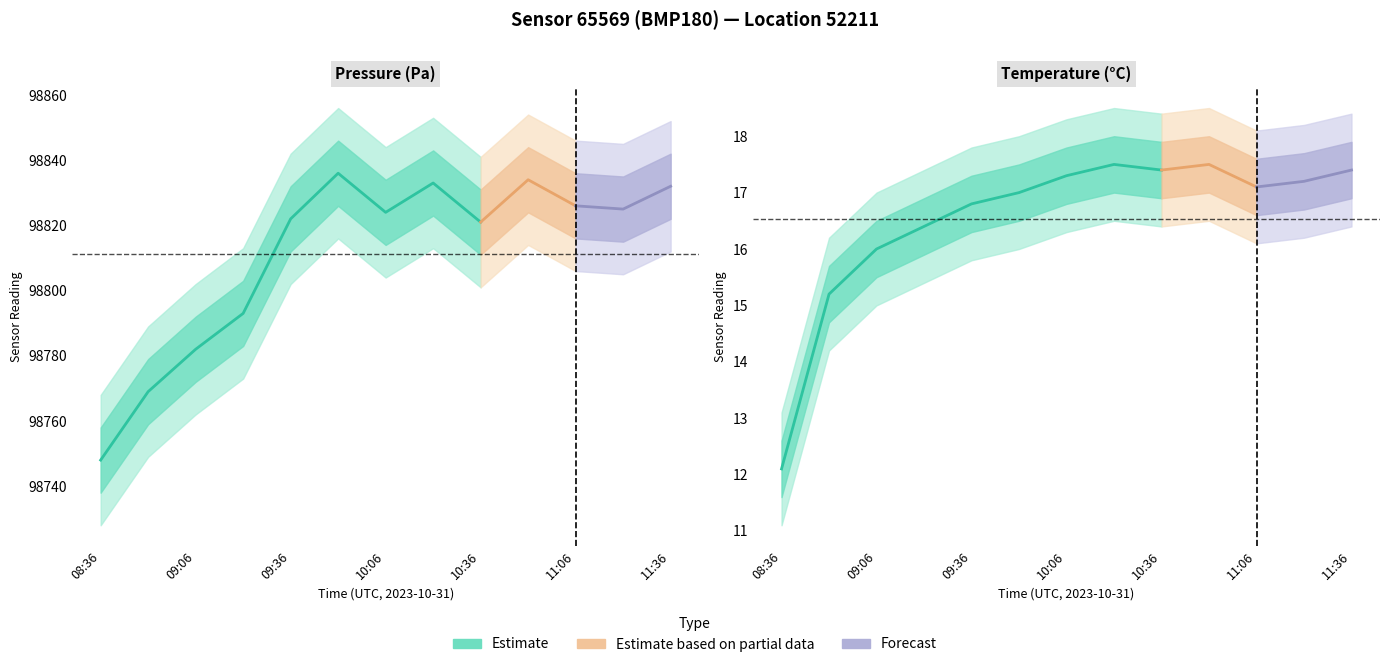

Read the pressure value at 08:36.

98748.0